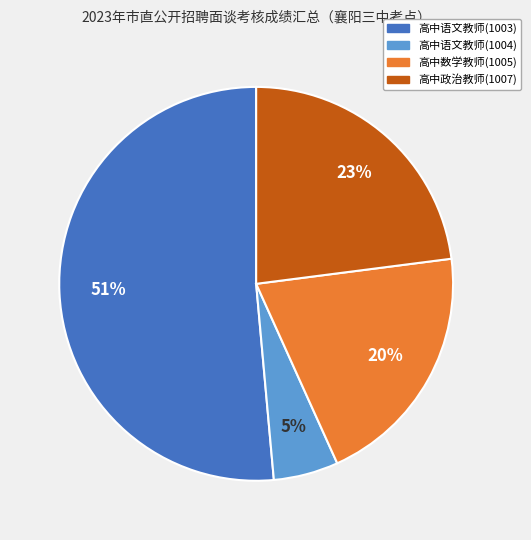

Is there any slice that represents more than half of the pie?

Yes